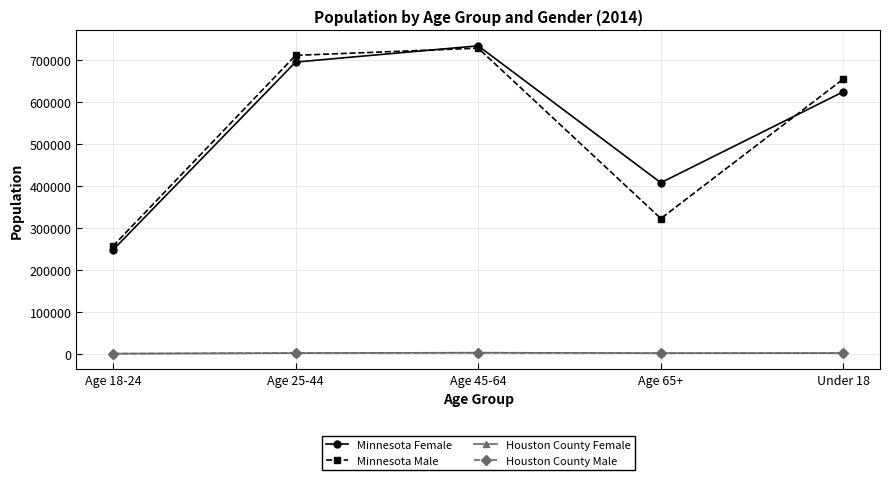

True or false: Minnesota Female and Houston County Male cross at least once.

False